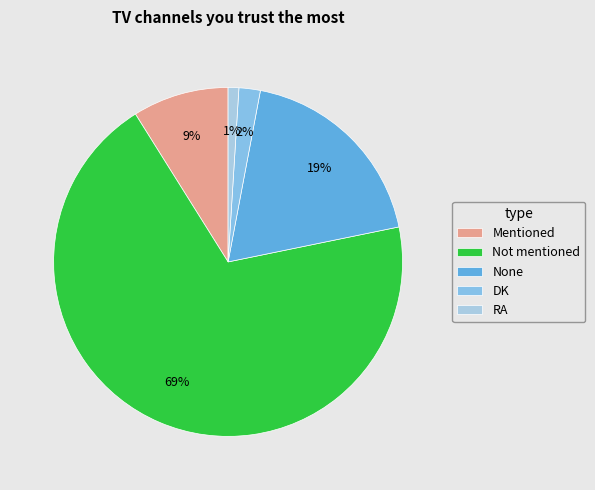

Is the sum of Mentioned and None greater than half?

No